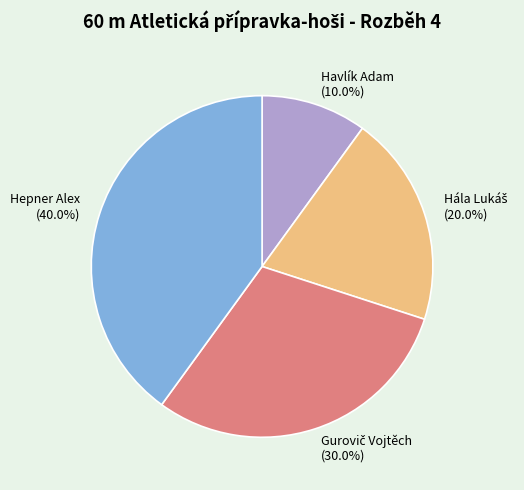

What percentage do Havlík Adam and Hepner Alex together represent?

50.0%